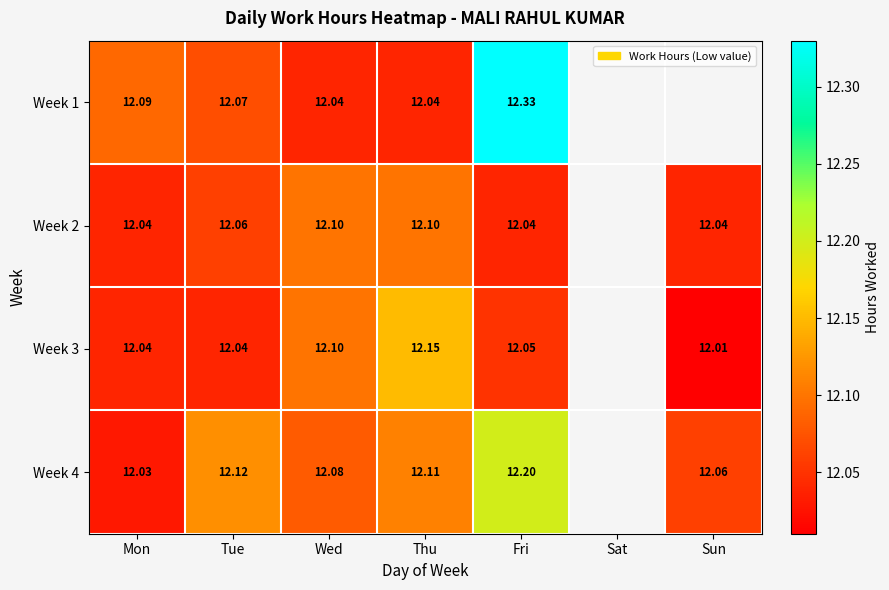

Is the value of Week 1 at Mon greater than the value of Week 4 at Sun?

Yes